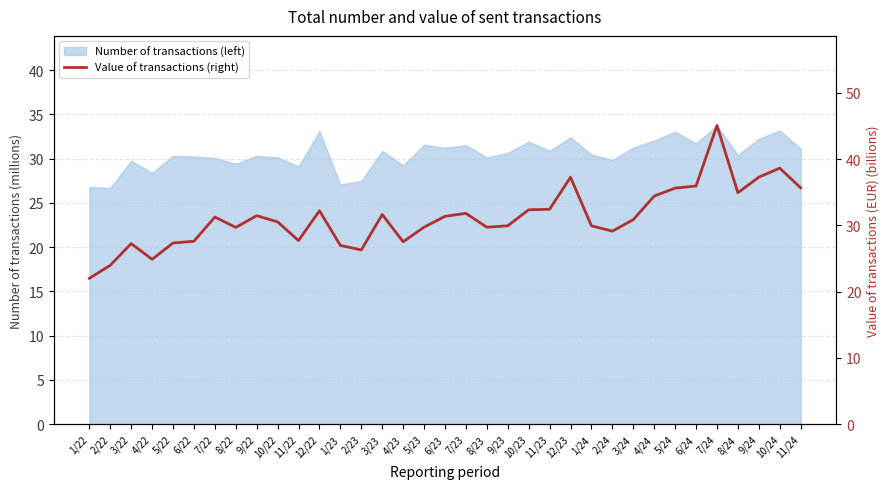

What is the average value?

31.2